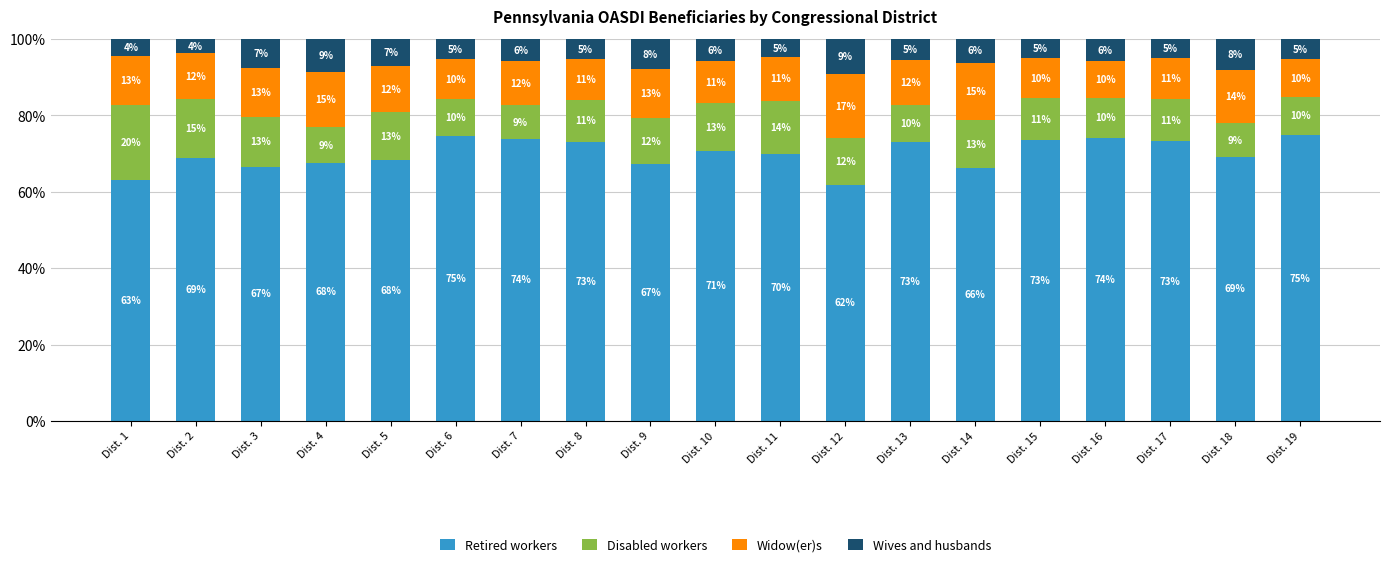

At which label does Retired workers first exceed 69?

Dist. 6